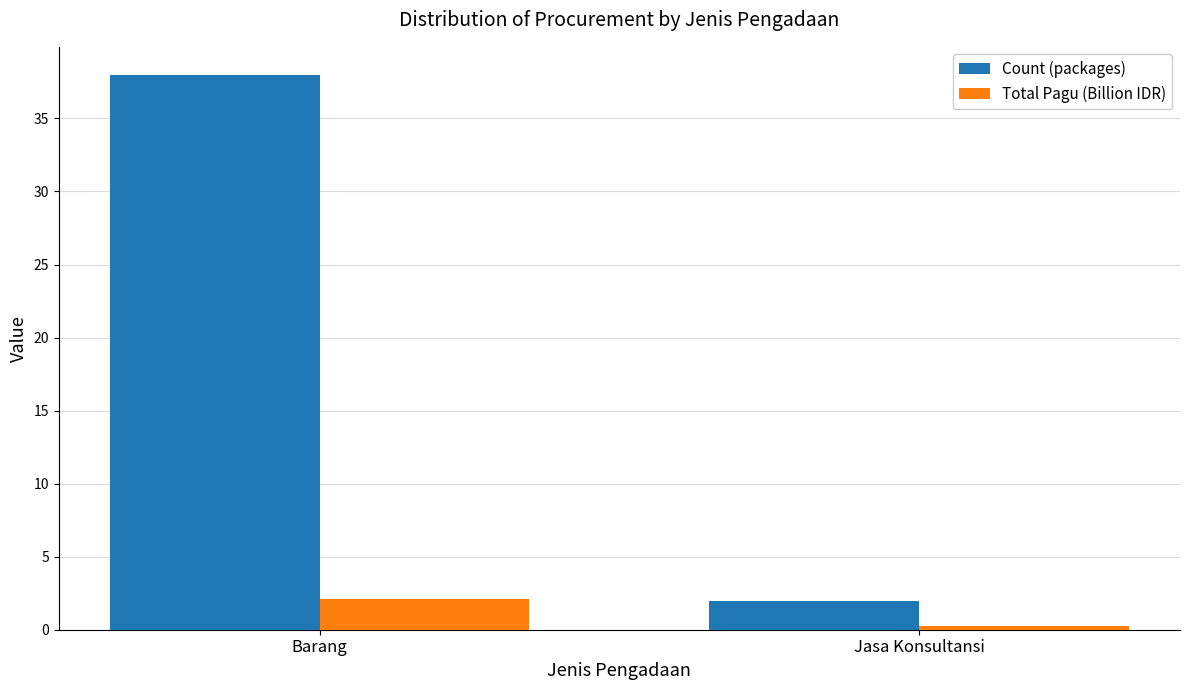

The Count (packages) series shows 2.0 at Jasa Konsultansi. True or false?

True